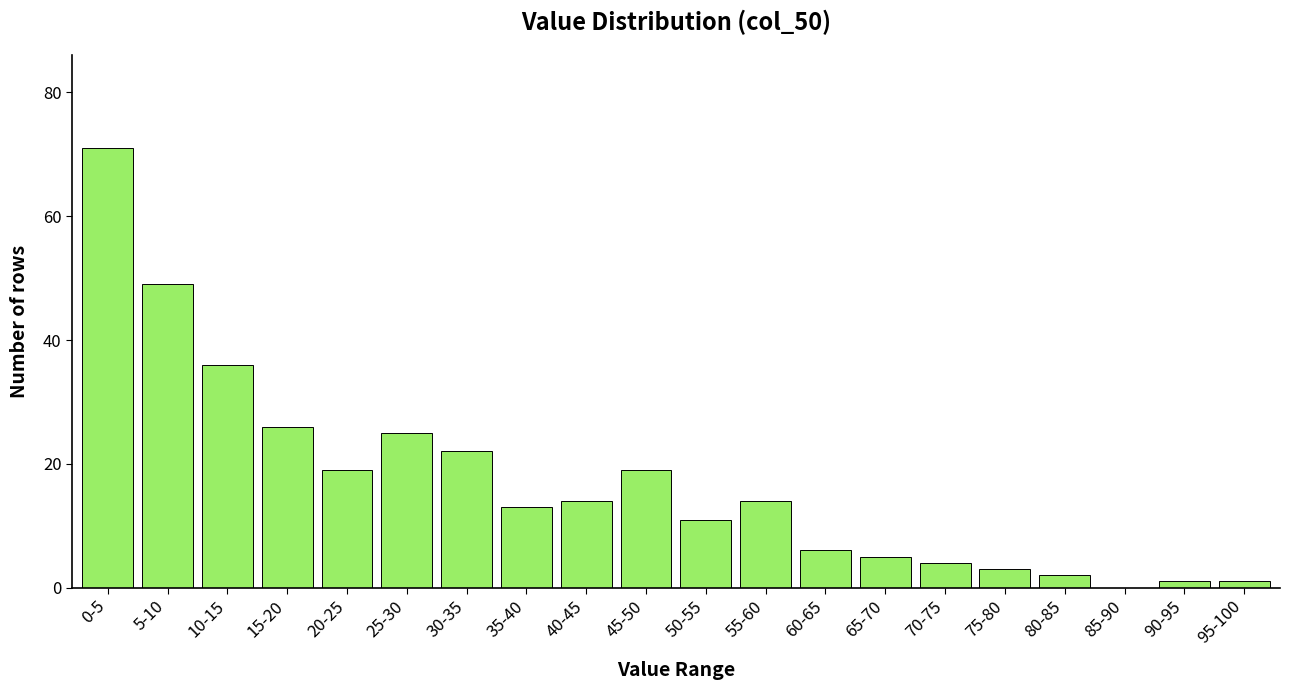

Reading left to right, extract all data points from this chart.

0-5=71	5-10=49	10-15=36	15-20=26	20-25=19	25-30=25	30-35=22	35-40=13	40-45=14	45-50=19	50-55=11	55-60=14	60-65=6	65-70=5	70-75=4	75-80=3	80-85=2	85-90=0	90-95=1	95-100=1